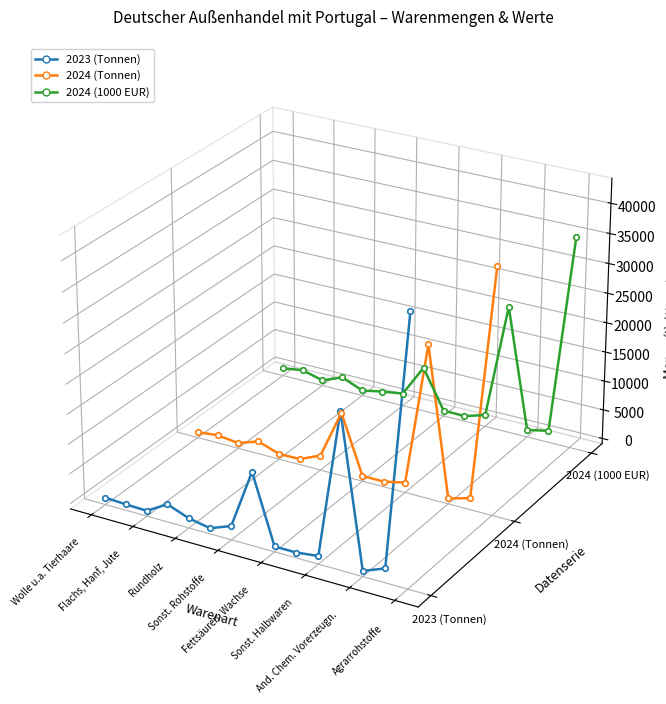

True or false: 2023 (Tonnen) and 2024 (Tonnen) intersect in this chart.

False